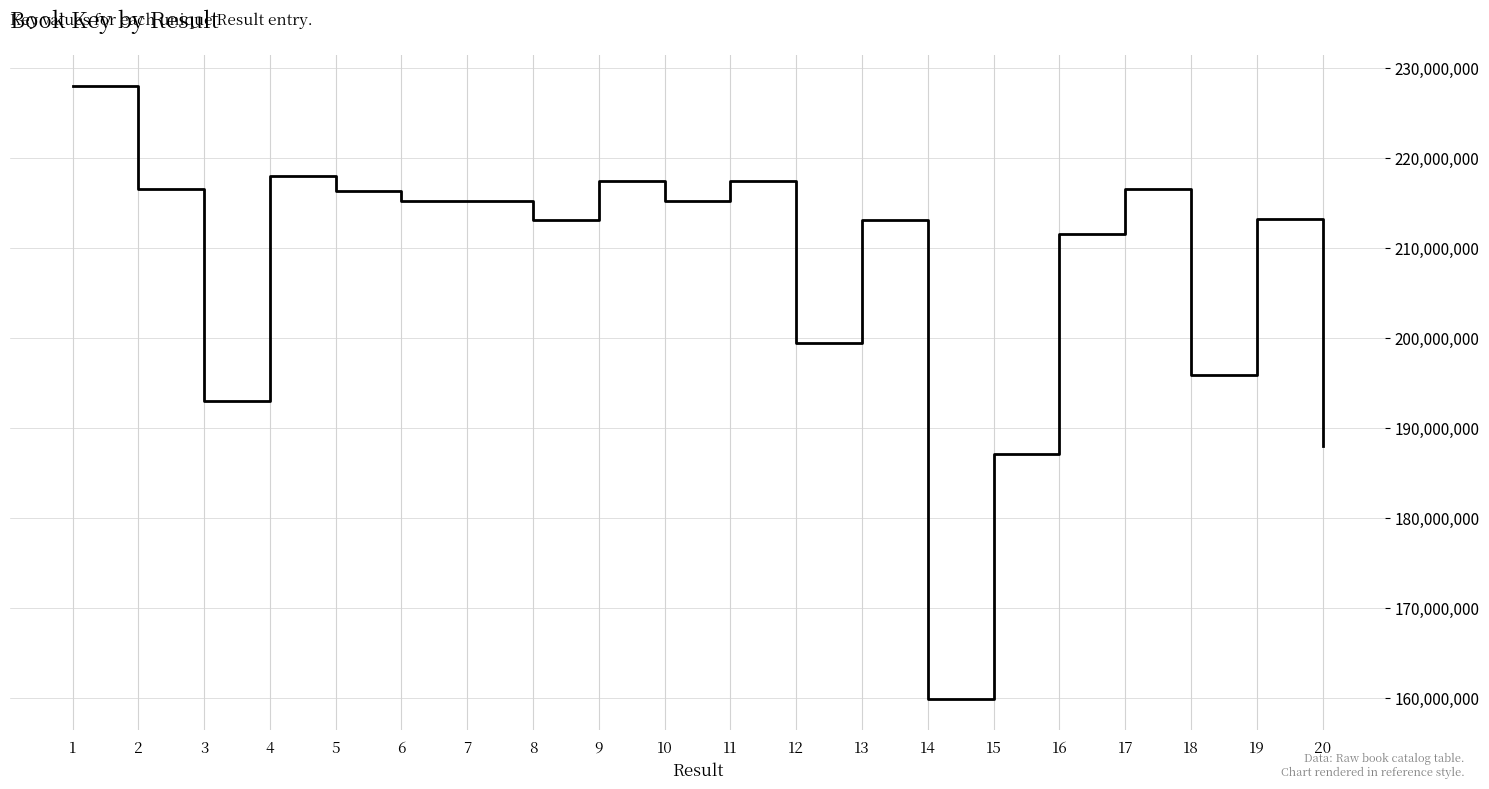

Which label corresponds to the largest value in the chart?

1